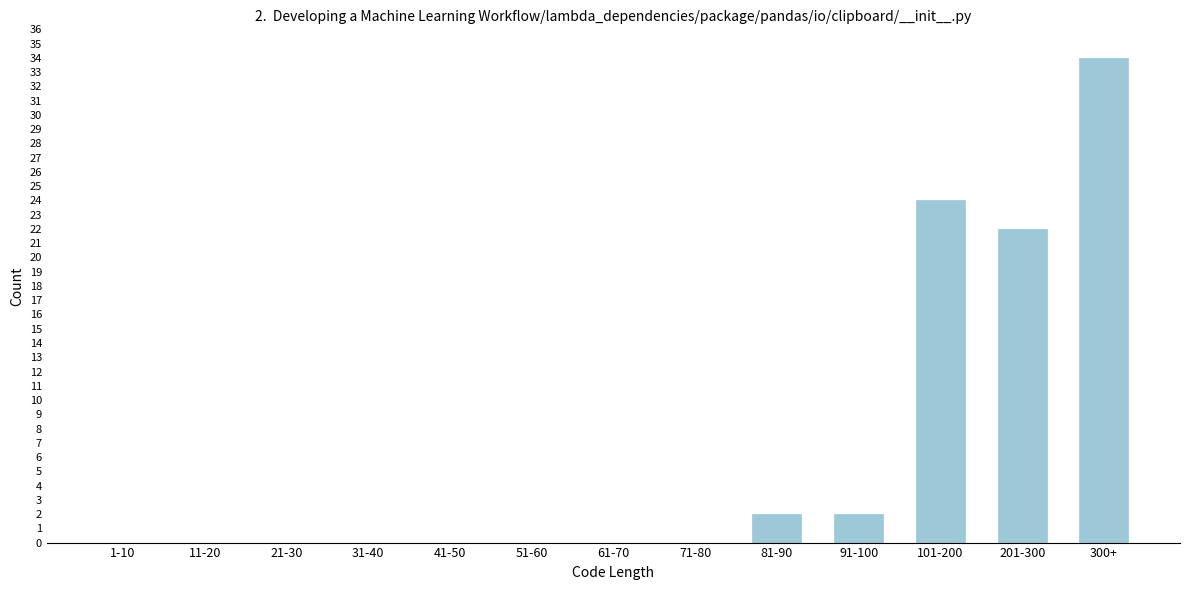

Reading left to right, transcribe all the data shown in this chart.

1-10=0	11-20=0	21-30=0	31-40=0	41-50=0	51-60=0	61-70=0	71-80=0	81-90=2	91-100=2	101-200=24	201-300=22	300+=34